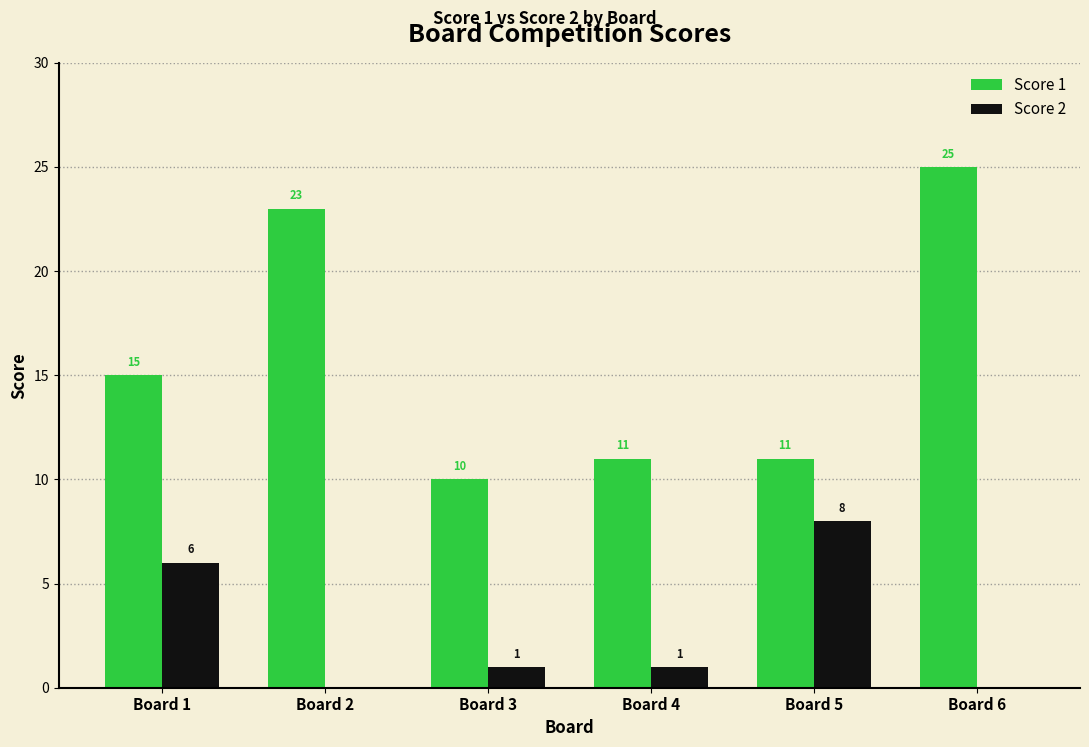

What is the highest value of the Score 2 series?

8